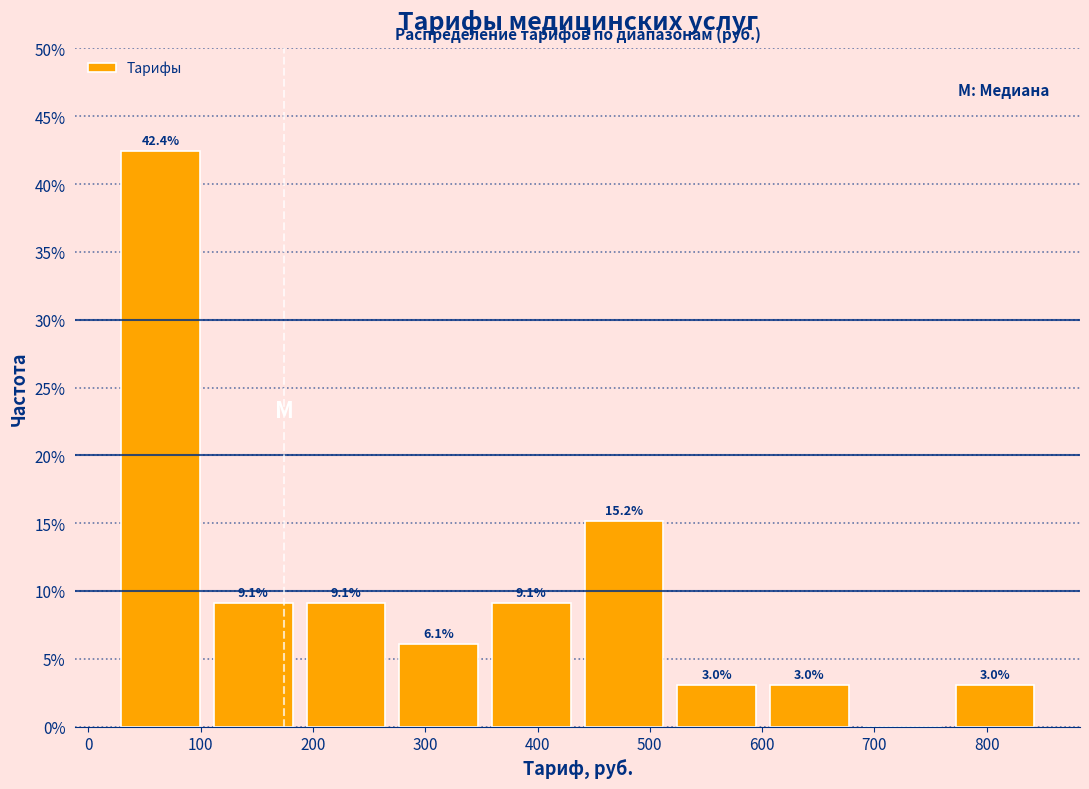

Over which range of the x-axis is the bar tallest?

20 to 110